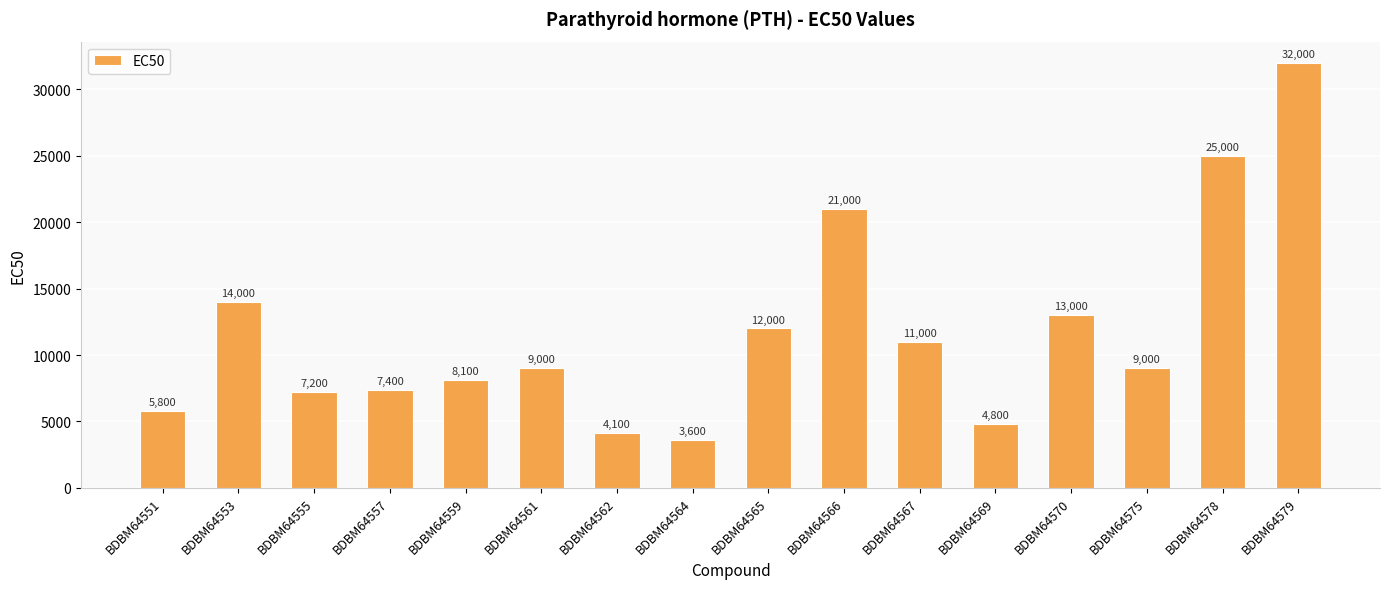

Approximately how many times larger is the value at BDBM64553 compared to BDBM64555?

1.9